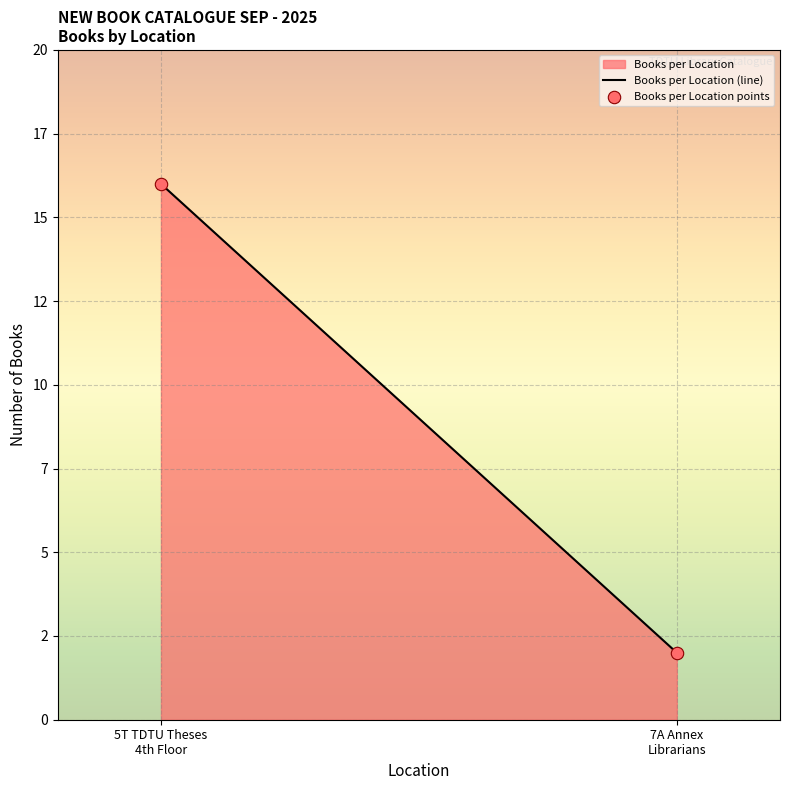

Which has a higher value, 7A Annex - Please contact our librarians or 5T TDTU Theses - 4th Floor - HCMC Campus?

5T TDTU Theses - 4th Floor - HCMC Campus